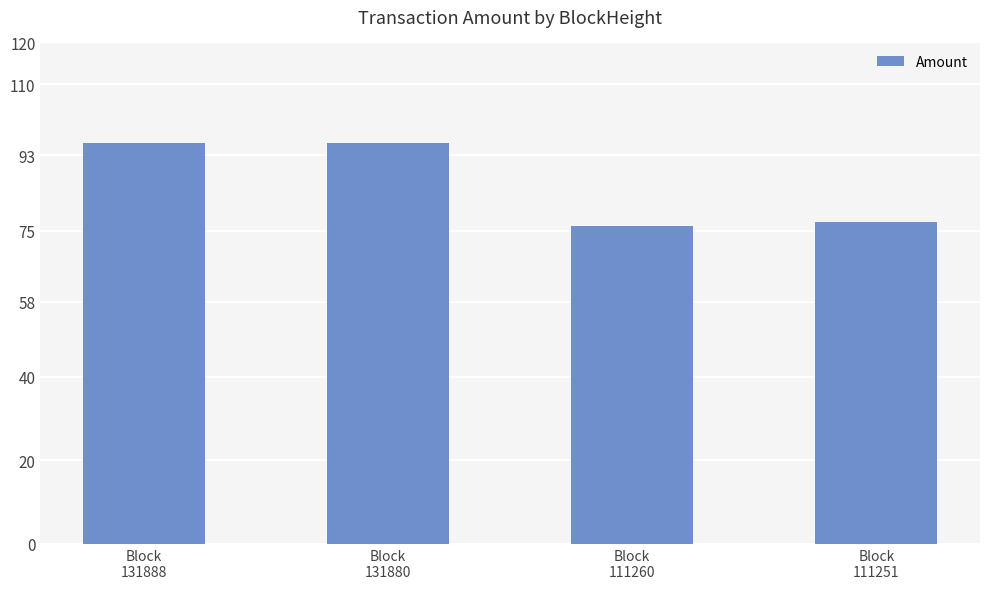

What is the minimum value shown in the chart?

76.0